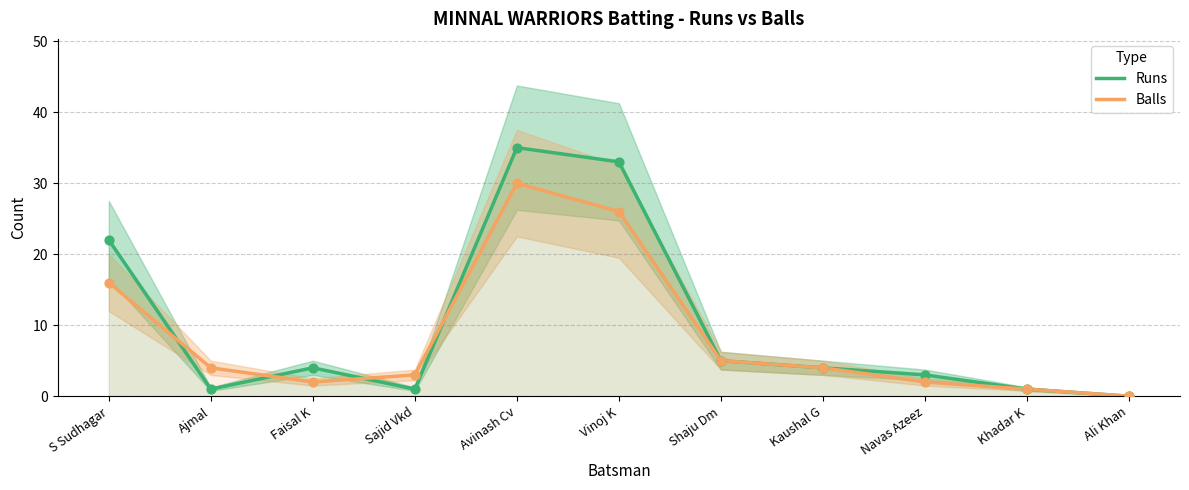

Is the value of Balls at Shaju Dm greater than the value of Runs at Navas Azeez?

Yes